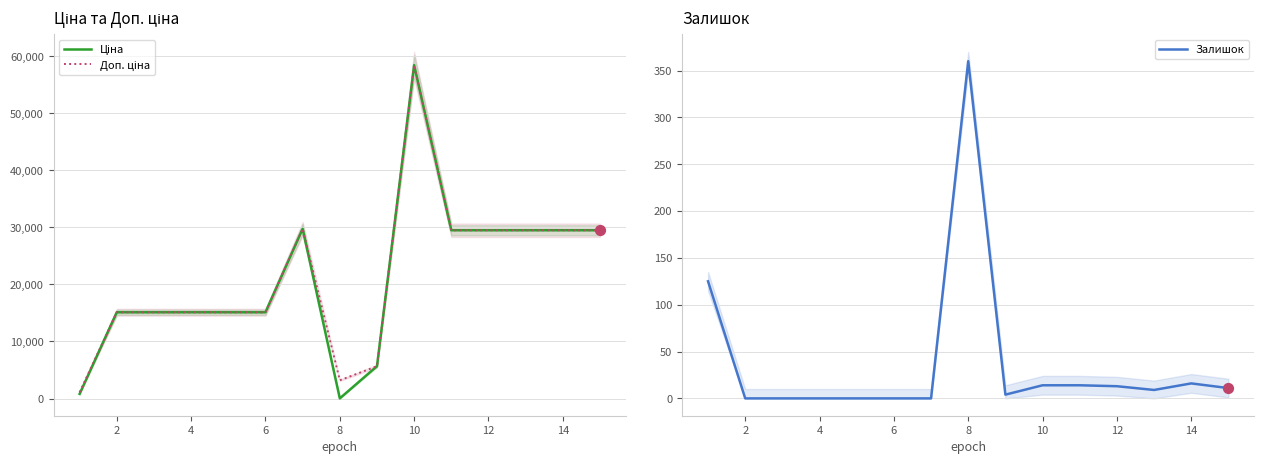

Which series has the largest Y range (max minus min)?

Ціна